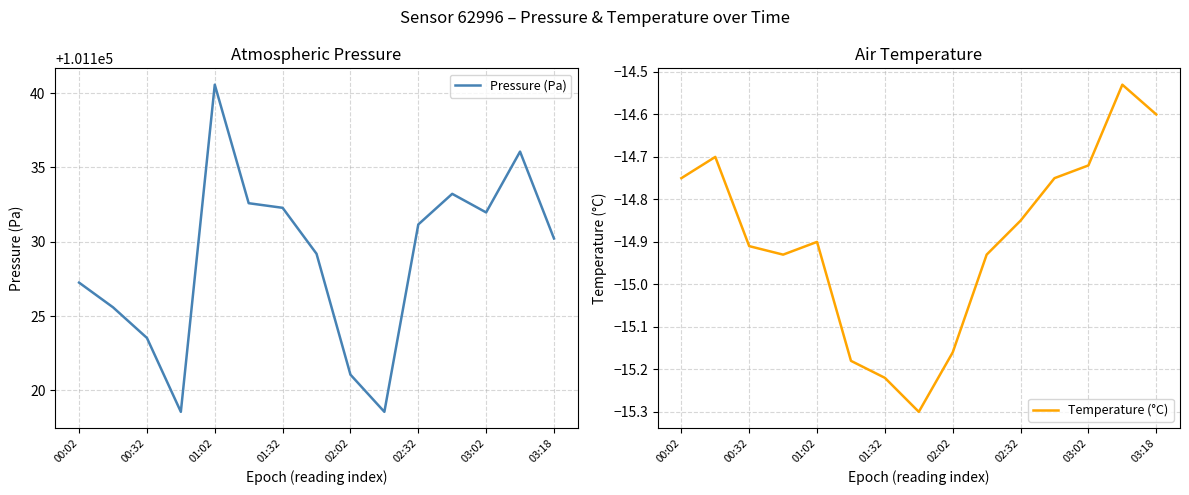

What is the sum of all Pressure (Pa) values?

1516931.8